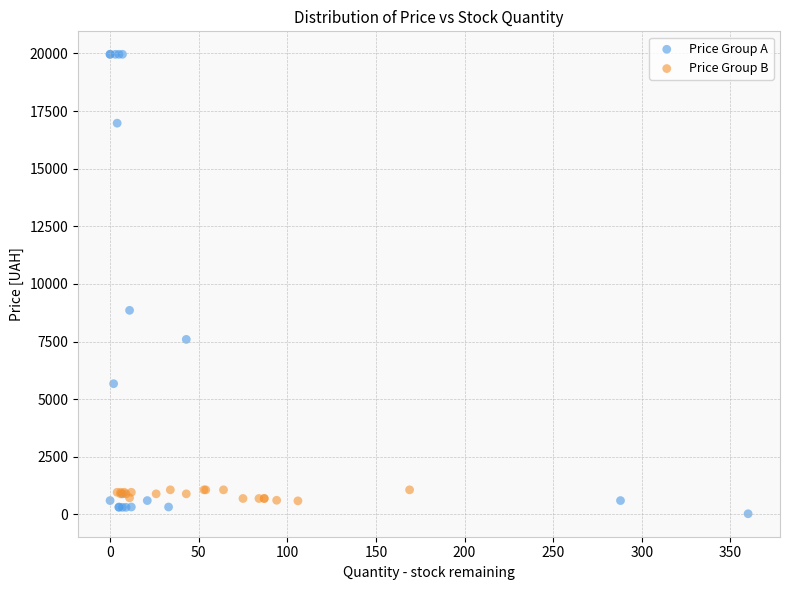

Which series has the largest Y range (max minus min)?

Price Group A